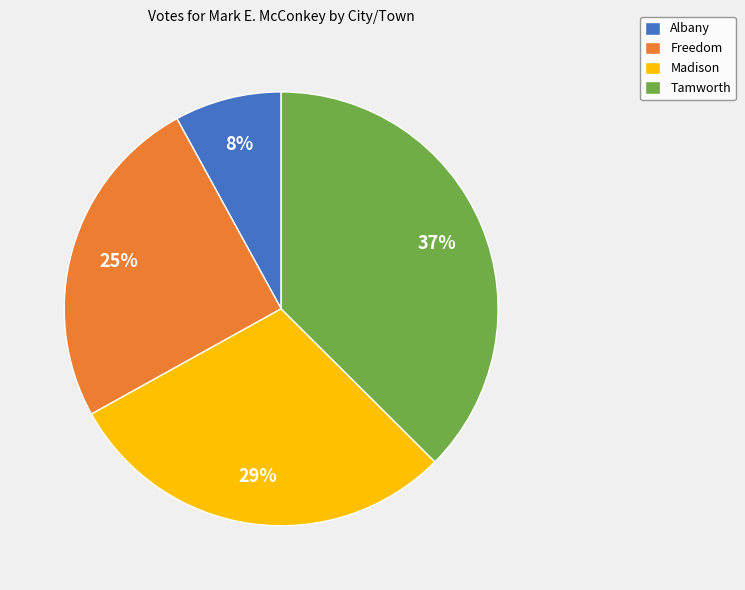

To the nearest percent, what is the combined percentage of Albany and Freedom?

33%